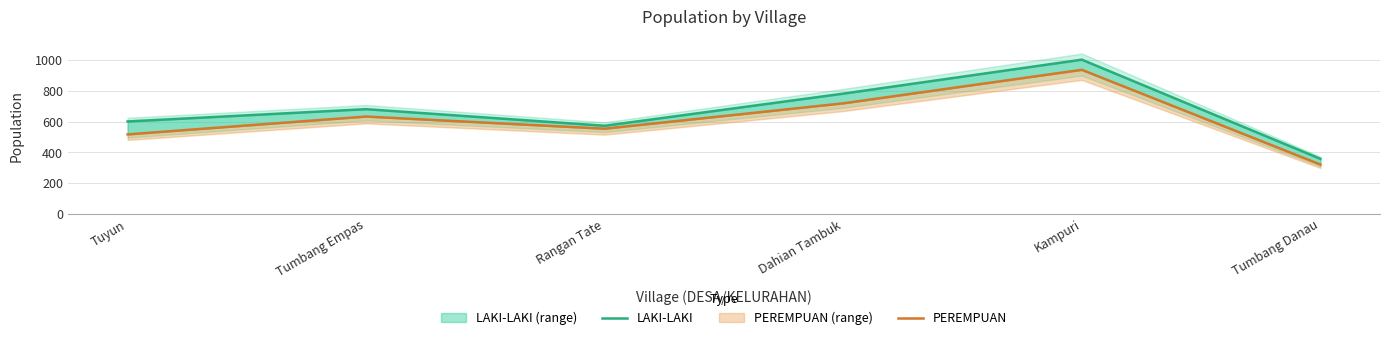

At which label does LAKI-LAKI reach its minimum?

Tumbang Danau